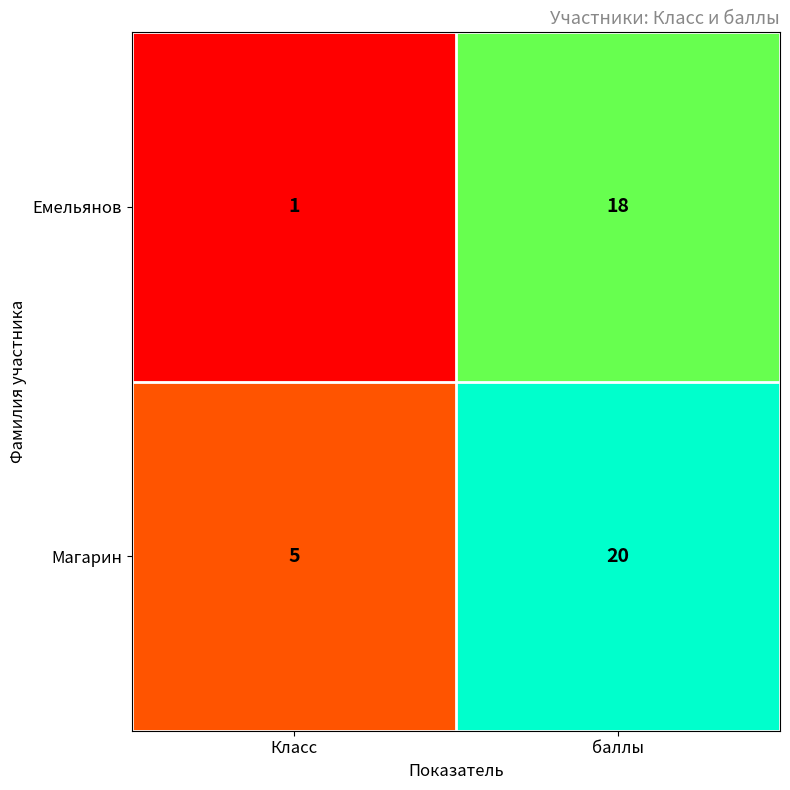

Count the number of categories in the chart.

2